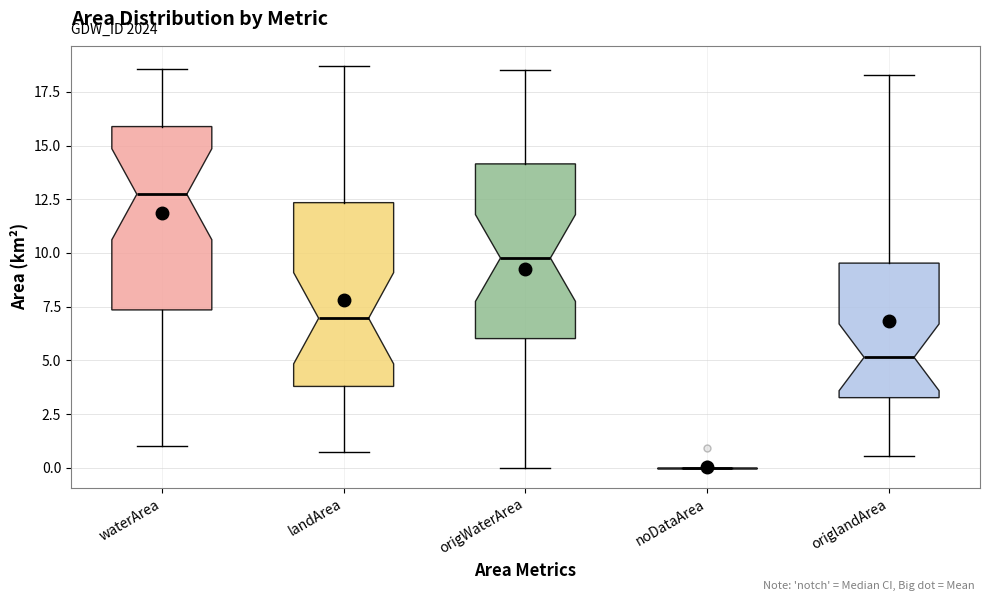

Reading left to right, transcribe this box plot: for each box, give where its median line is, the range the box spans, and where its two whiskers end, as read against the y-axis. The values are not printed on the chart, so give them approximately, as read against the axis.

waterArea: median 12.5, box 7.5 to 16.0, whiskers 1.0 to 18.5
landArea: median 7.0, box 4.0 to 12.5, whiskers 1.0 to 18.5
origWaterArea: median 10.0, box 6.0 to 14.0, whiskers 0.0 to 18.5
noDataArea: box collapsed to a line at 0.0, whiskers 0.0 to 0.0
origlandArea: median 5.0, box 3.5 to 9.5, whiskers 0.5 to 18.5